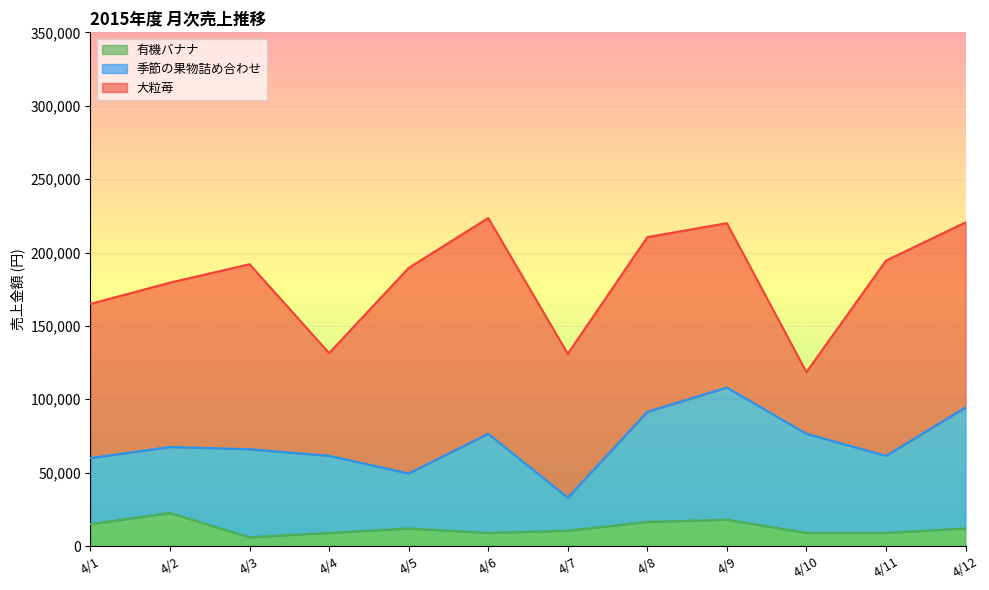

What is the average value of the 有機バナナ series?

12375